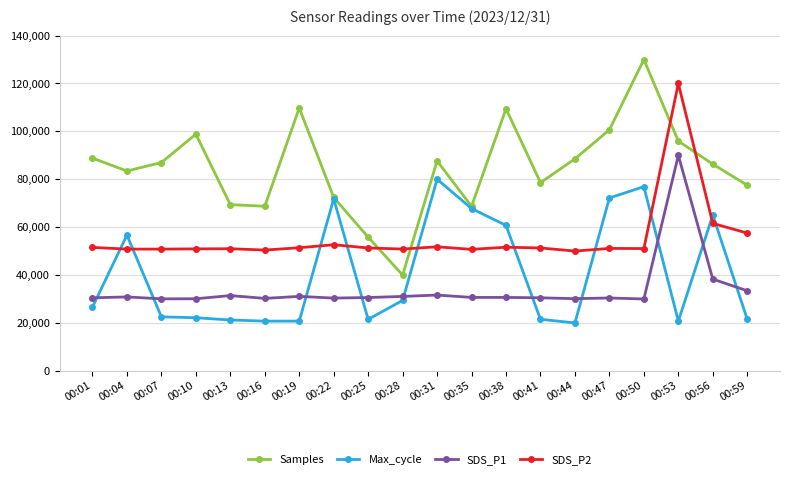

What is the minimum value shown in the chart?

20000.0